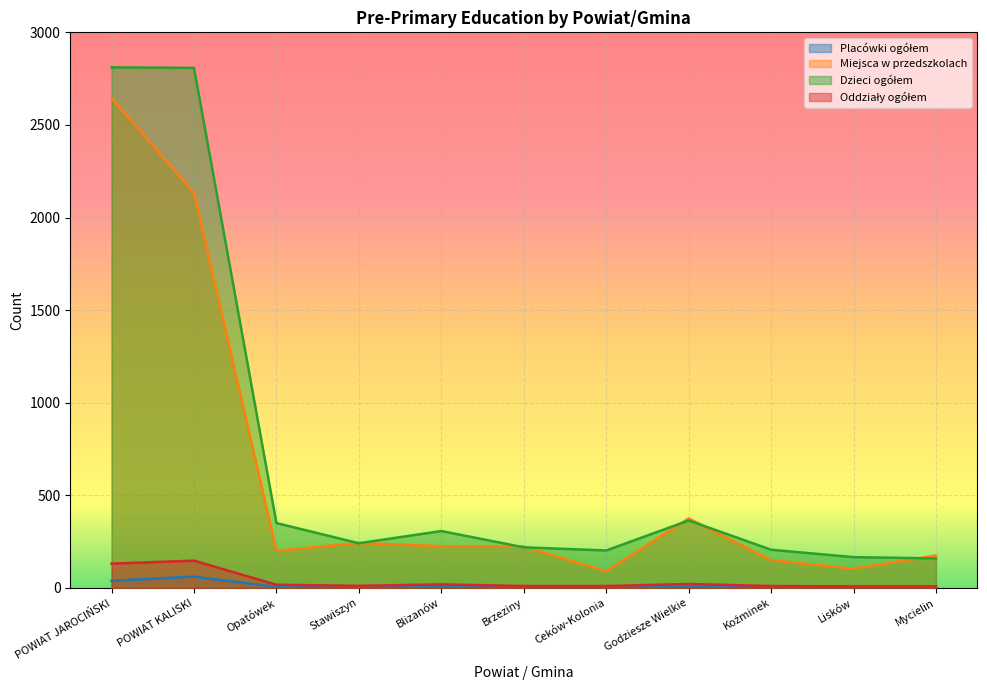

What is the label of the 5th point from the right?

Ceków-Kolonia